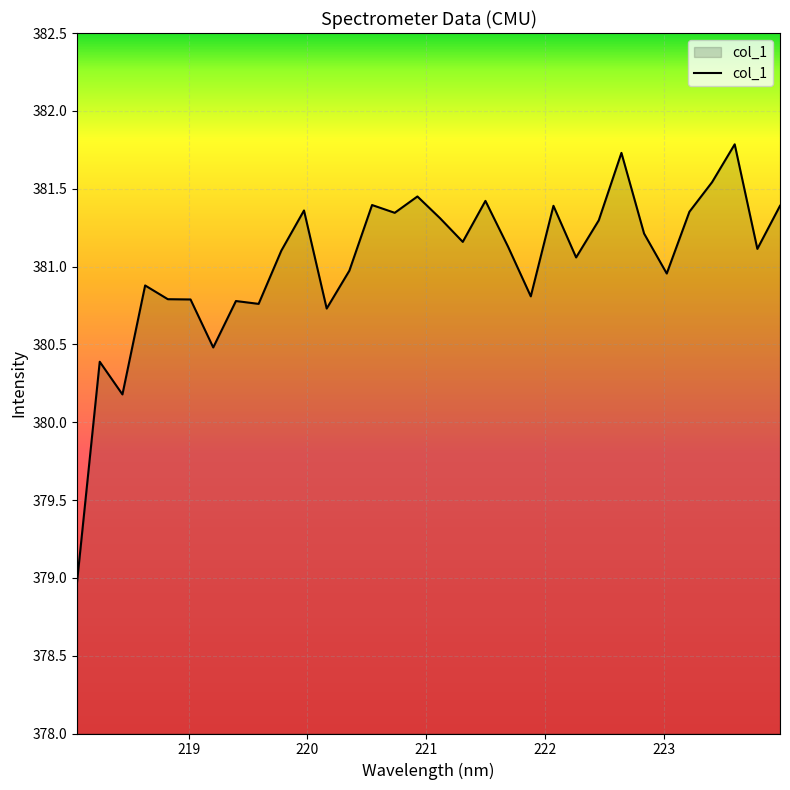

What is the difference between the maximum and minimum values?

2.8